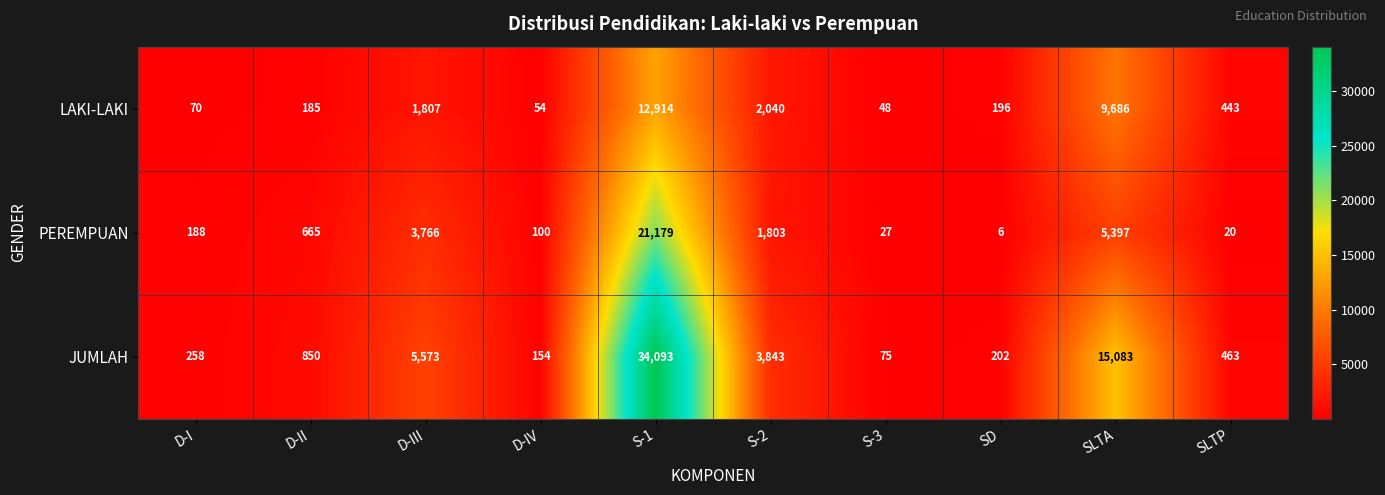

Reading left to right, transcribe all the data shown in this chart.

LAKI-LAKI: 70	185	1807	54	12914	2040	48	196	9686	443
PEREMPUAN: 188	665	3766	100	21179	1803	27	6	5397	20
JUMLAH: 258	850	5573	154	34093	3843	75	202	15083	463